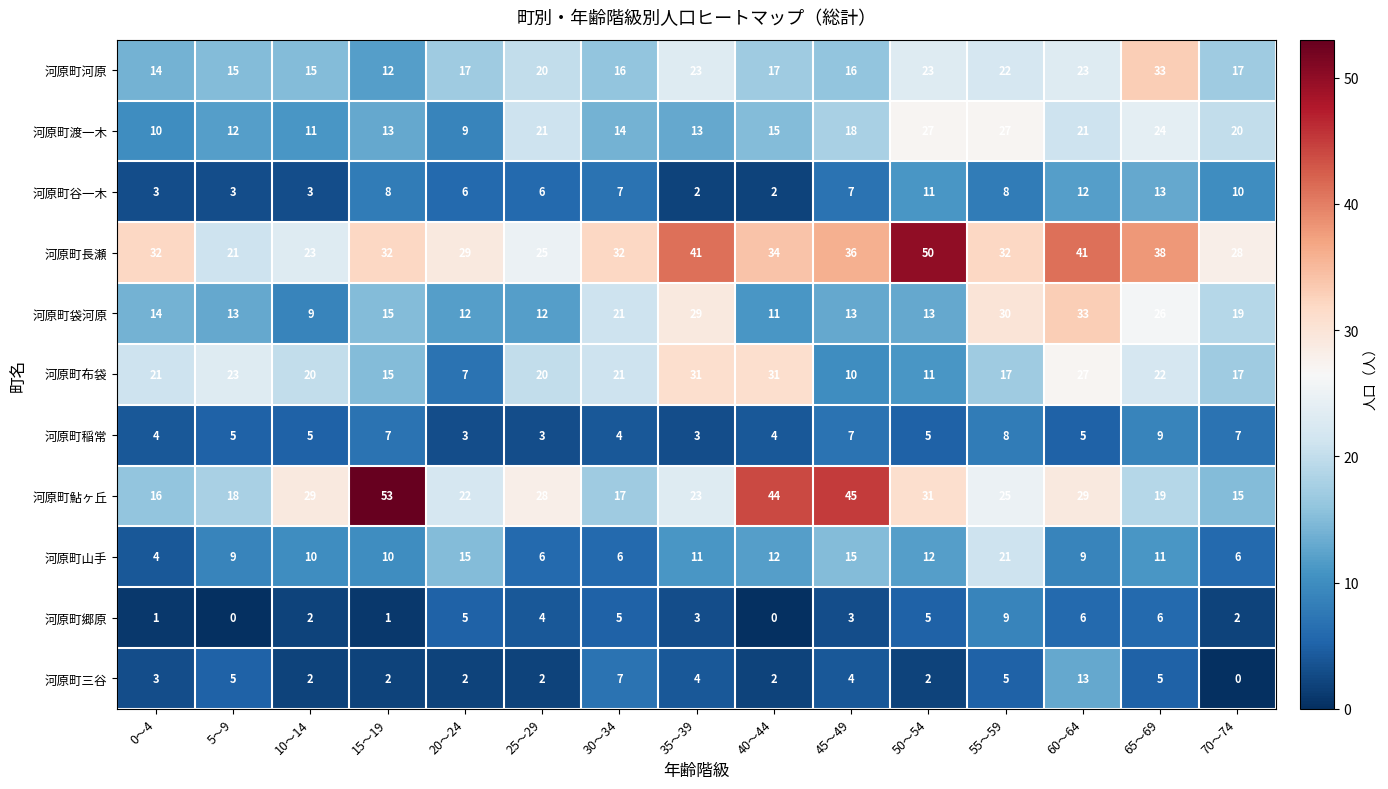

At which label is 河原町袋河原 closest to 21?

30～34